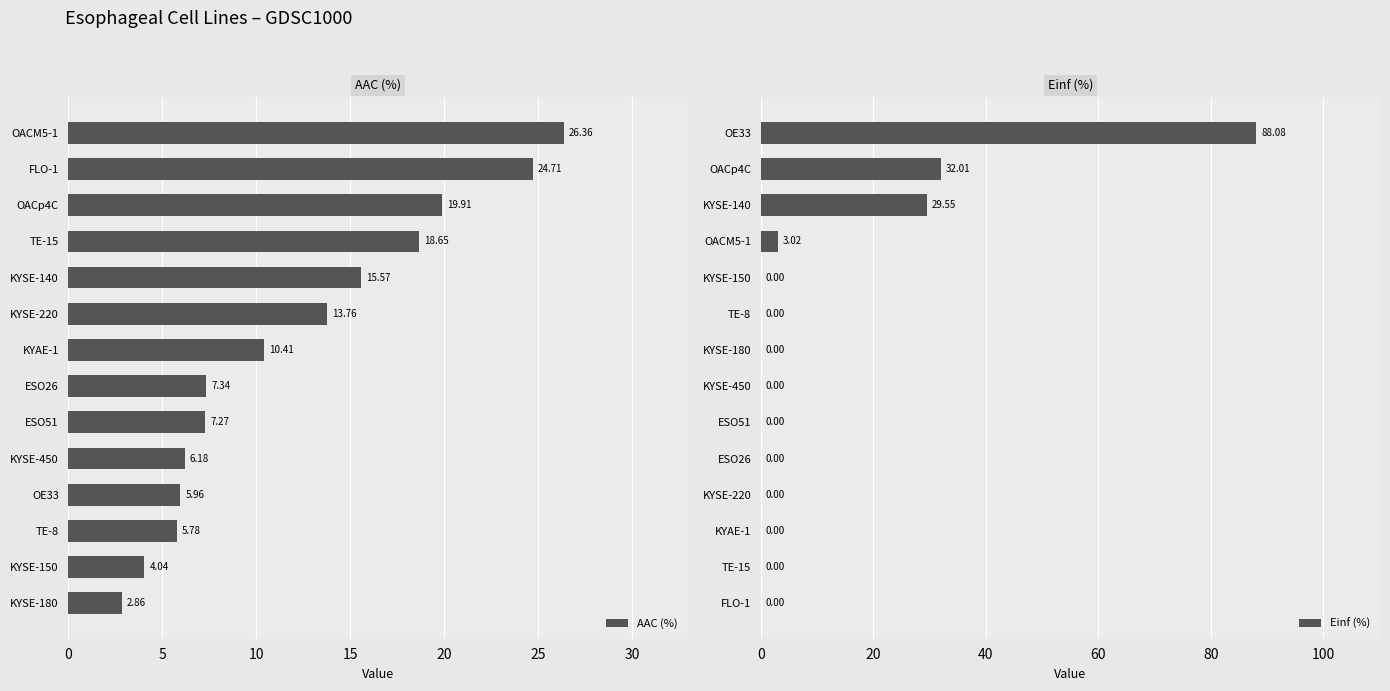

How many bars are there in total?

28